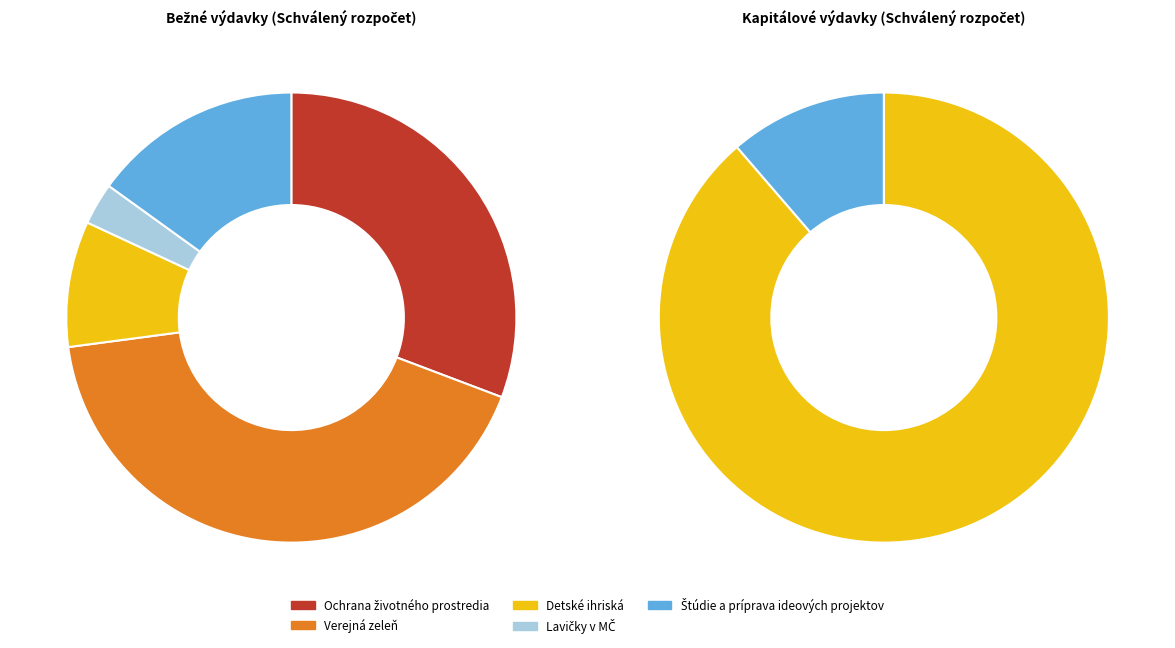

Between Štúdie a príprava ideových projektov and Detské ihriská, which is larger?

Štúdie a príprava ideových projektov